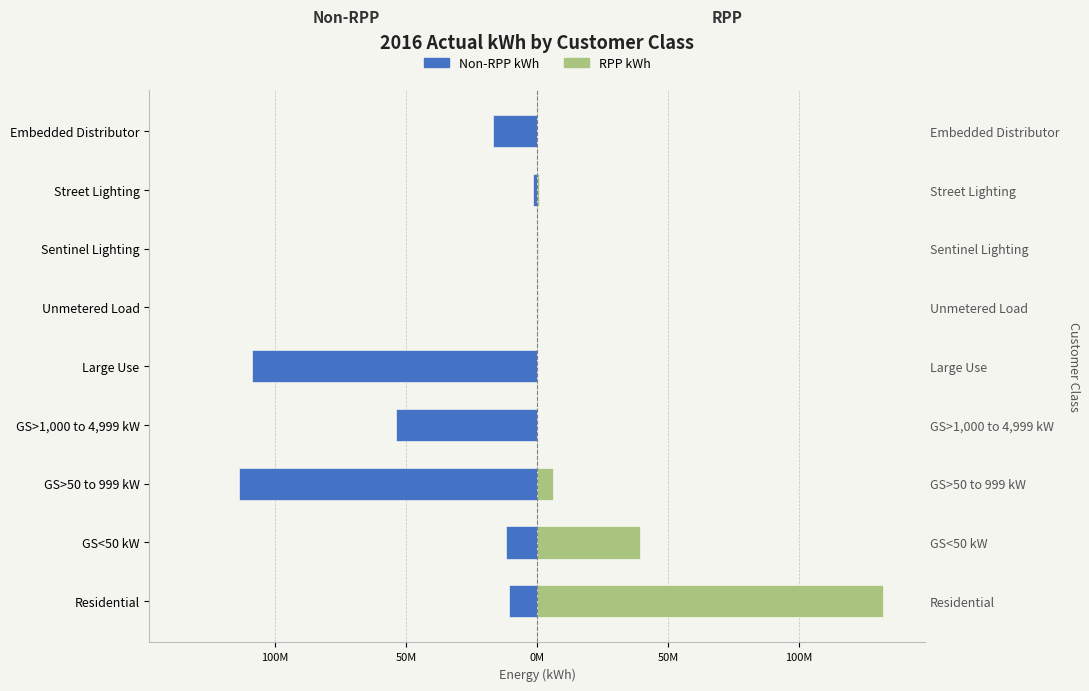

What is the sum of all RPP kWh values?

179008567